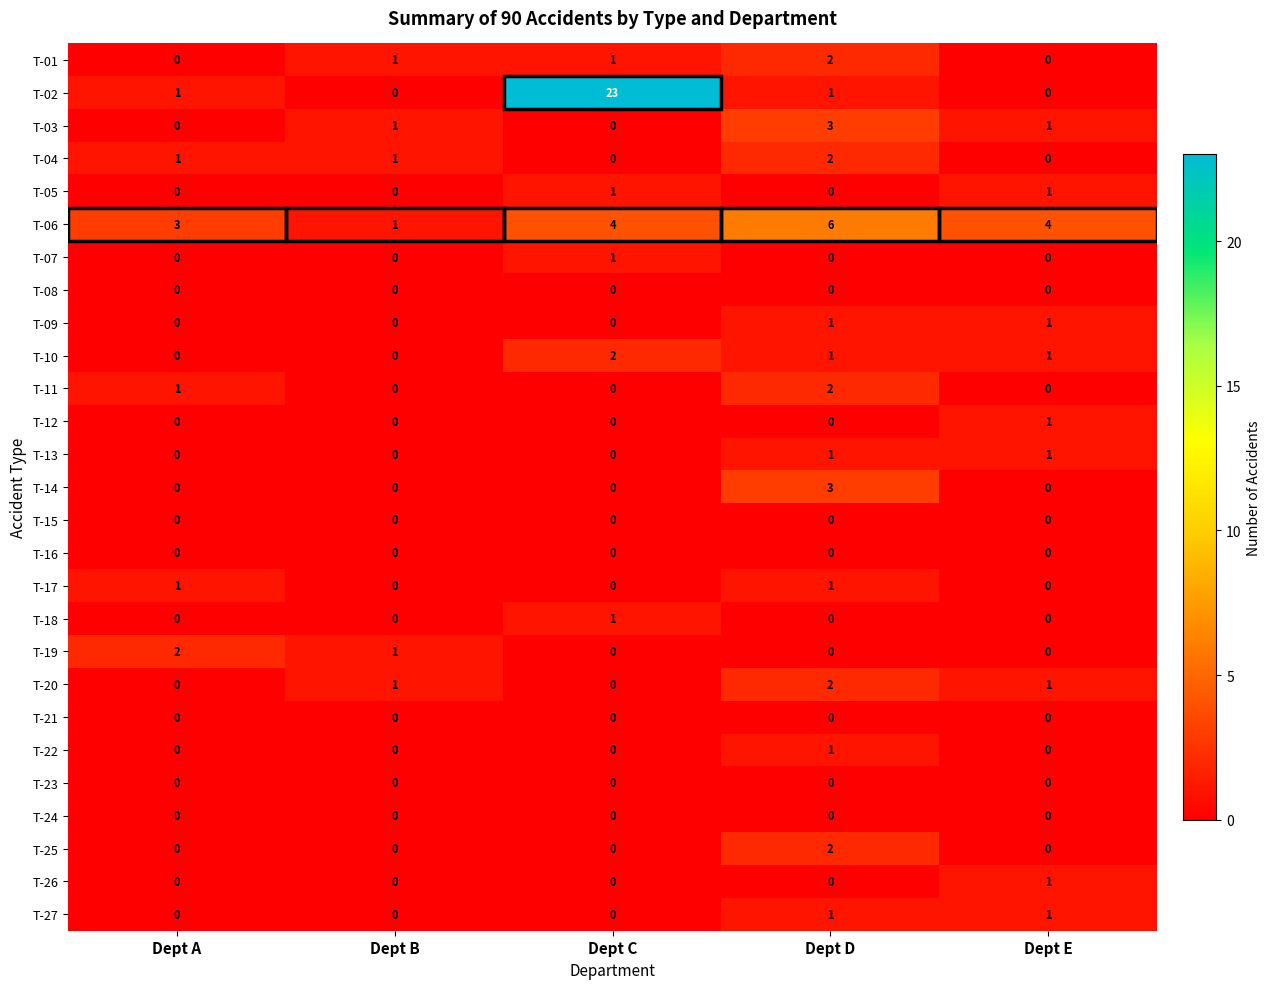

Which series has the largest total across all categories?

T-02